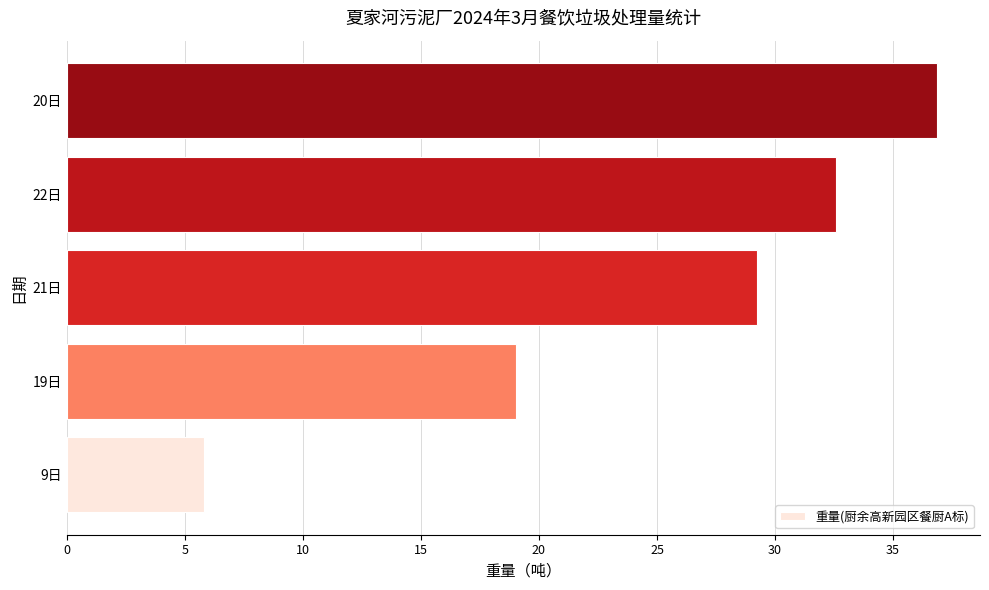

The chart shows a value of 32.6 at 22日. True or false?

True